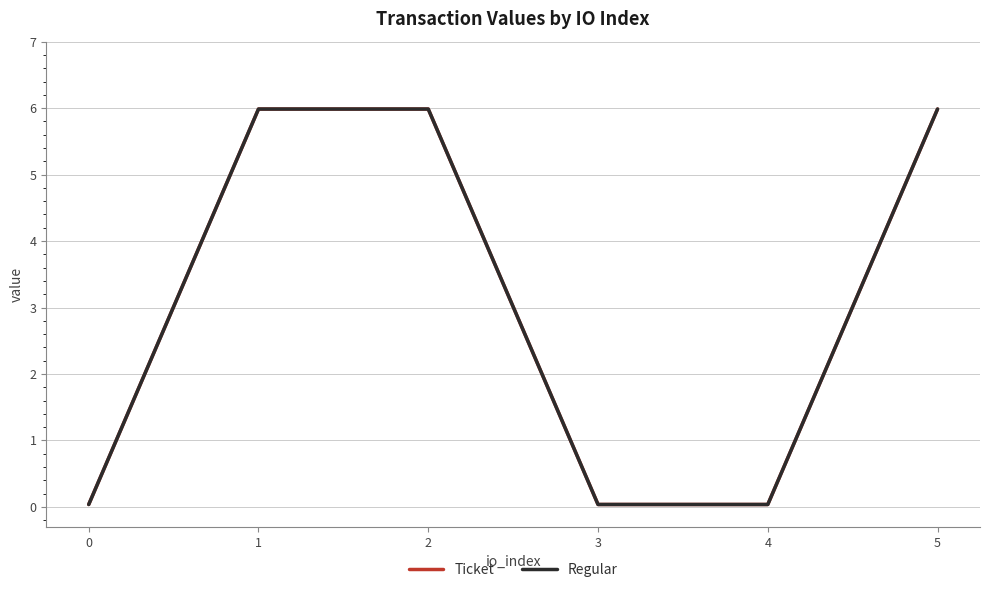

Which series has the largest total across all categories?

Ticket